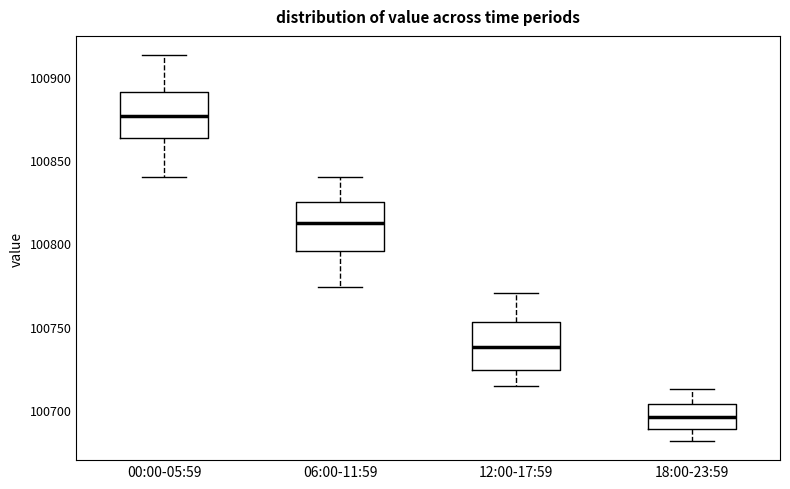

Where does the lower whisker of the box for 18:00-23:59 end on the y-axis? The values are not printed on the chart, so give them approximately, as read against the axis.

100680